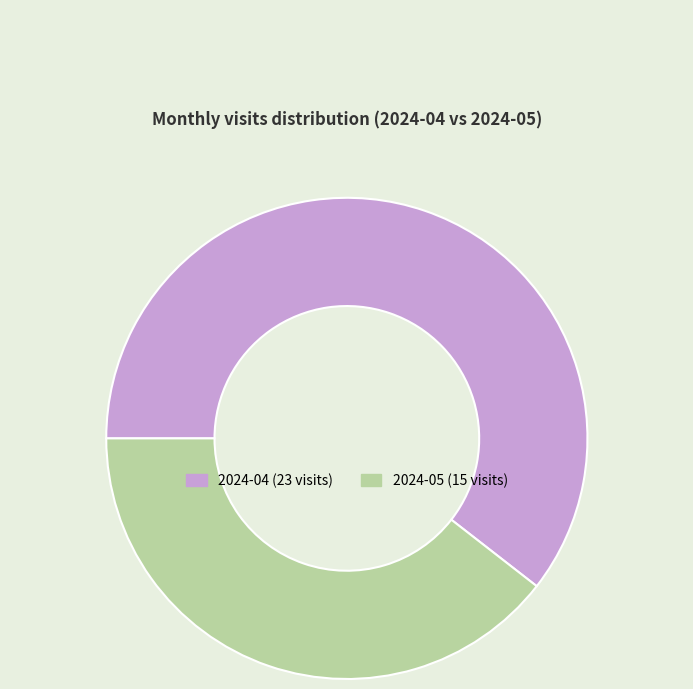

Is there any slice that represents more than half of the pie?

Yes